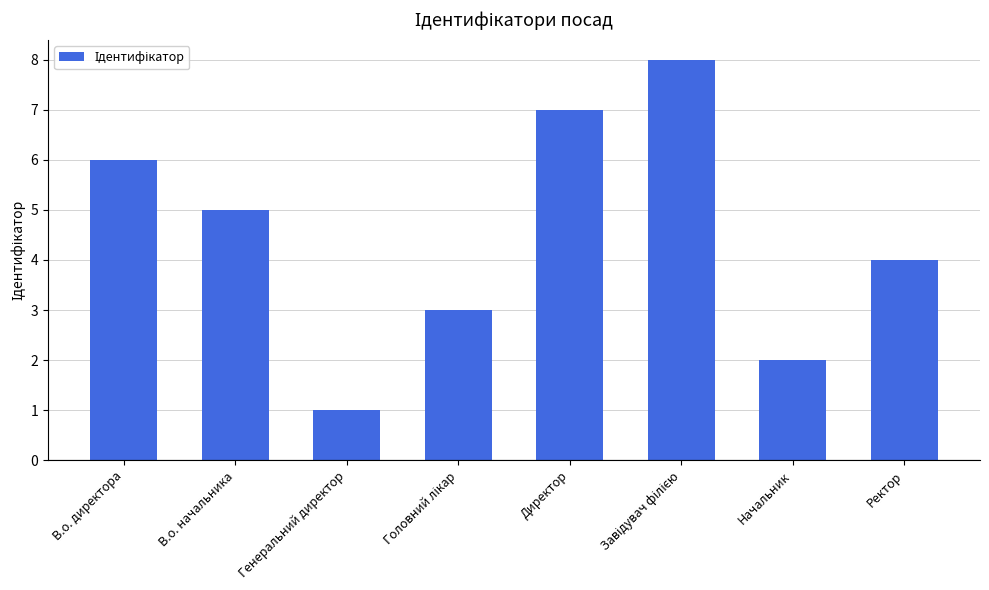

What is the value of the 7th bar from the left?

2